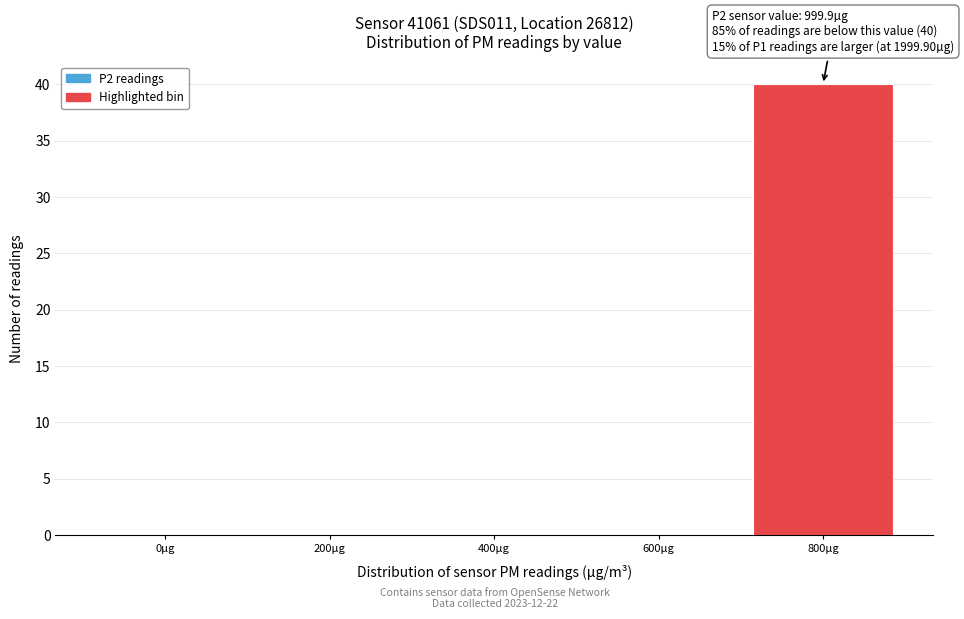

Reading left to right, transcribe all the data shown in this chart.

0µg=0	200µg=0	400µg=0	600µg=0	800µg=40